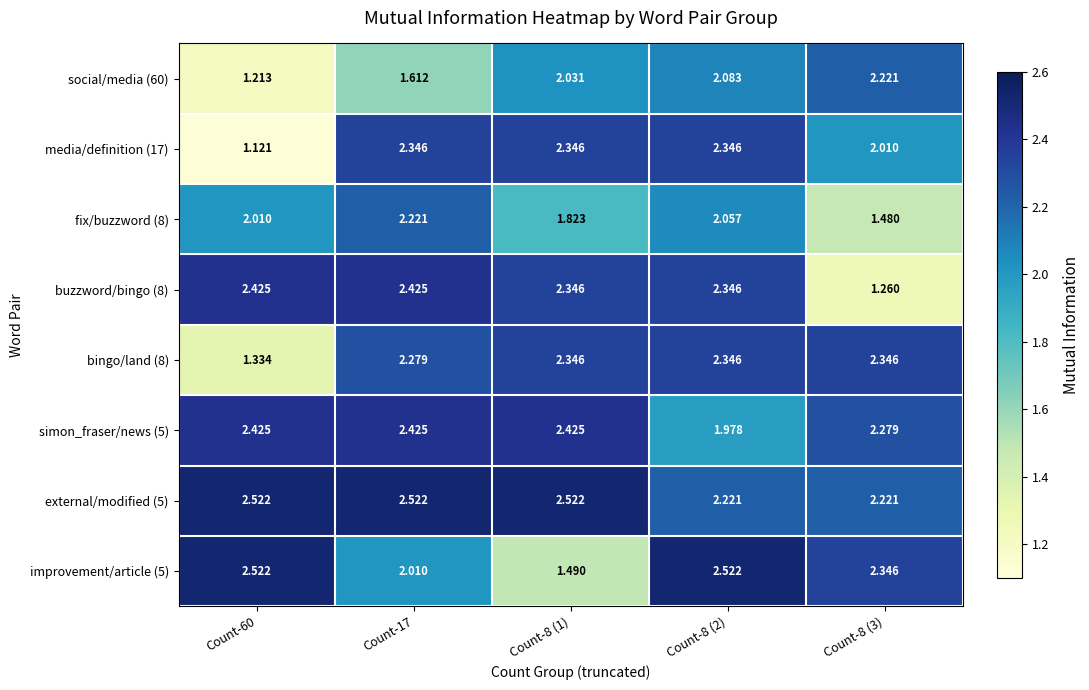

Is the value of bingo/land (8) at Count-8 (1) greater than the value of simon_fraser/news (5) at Count-8 (2)?

Yes